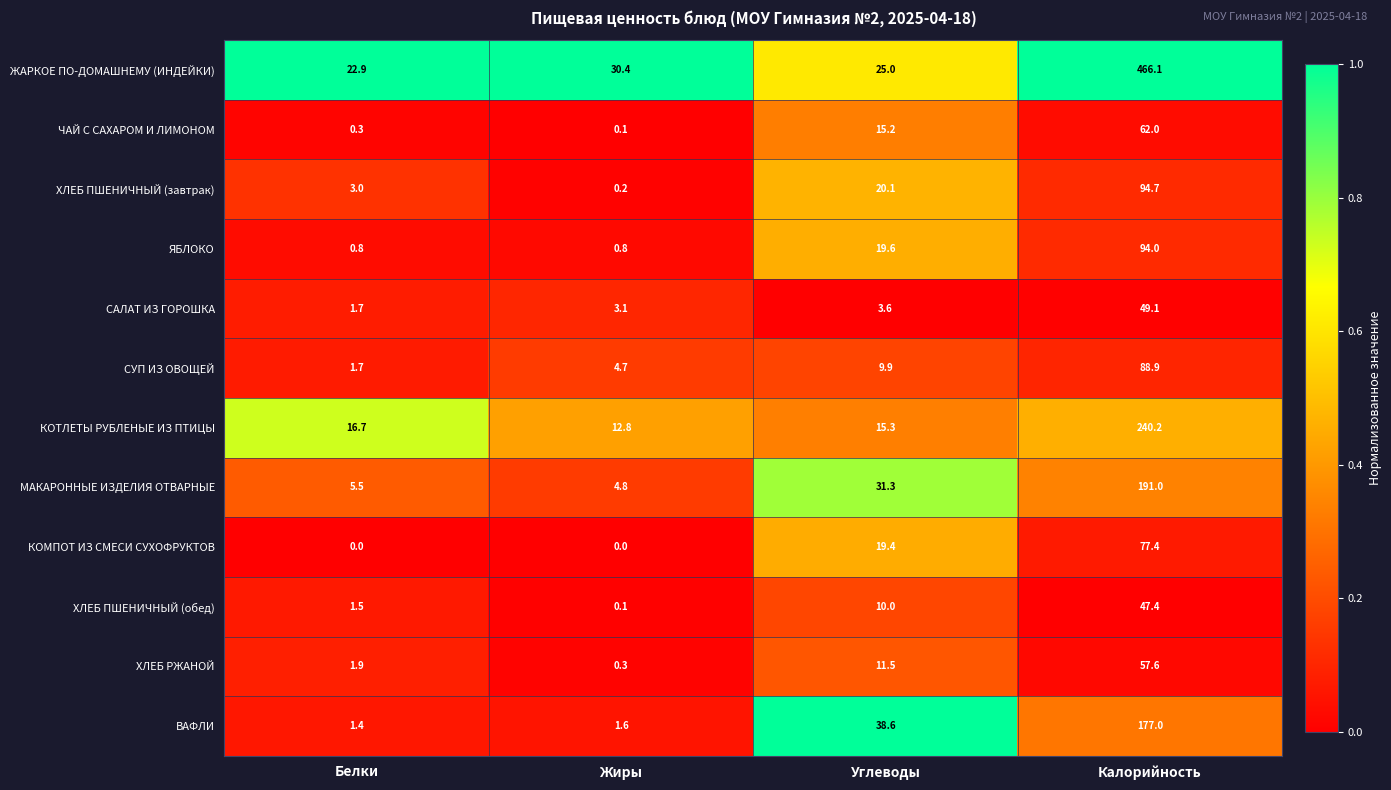

Which series has the largest range (max minus min)?

ЖАРКОЕ ПО-ДОМАШНЕМУ (ИНДЕЙКИ)